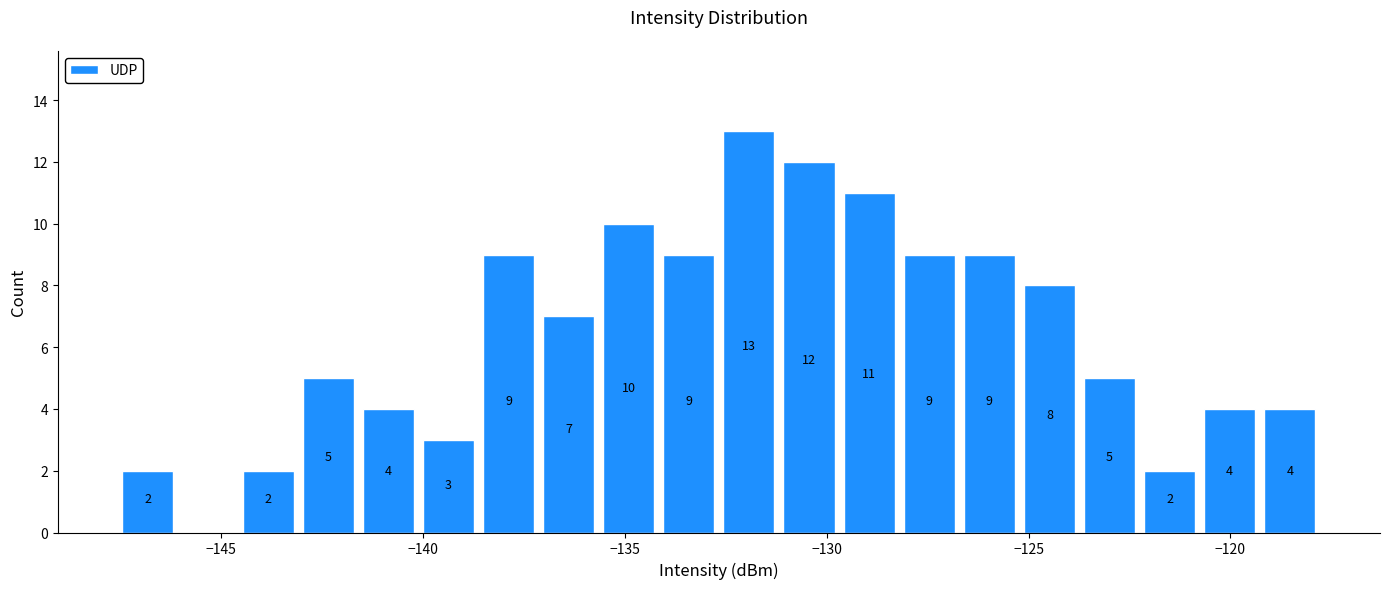

Read against the x-axis, roughly where is the centre of the tallest bar?

-132.0